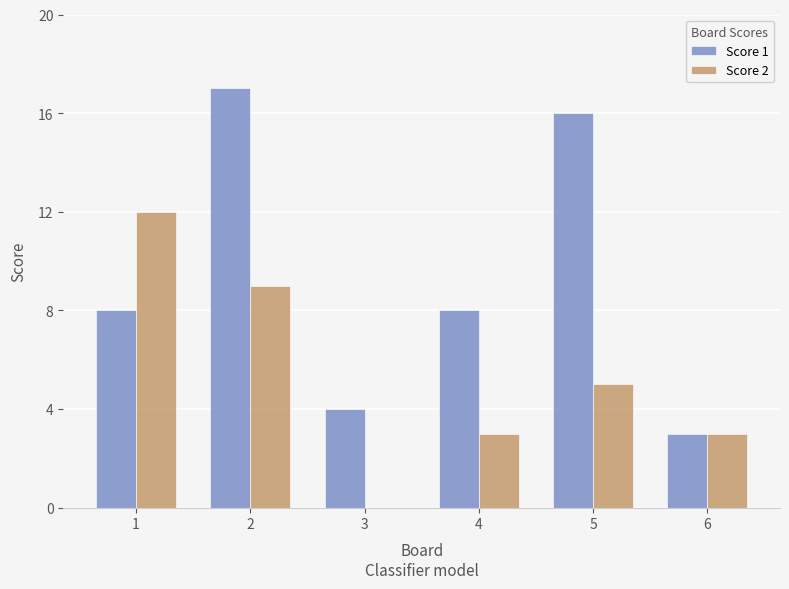

Reading left to right, what are all the values shown in this chart?

Score 1: 1=8	2=17	3=4	4=8	5=16	6=3
Score 2: 1=12	2=9	3=0	4=3	5=5	6=3